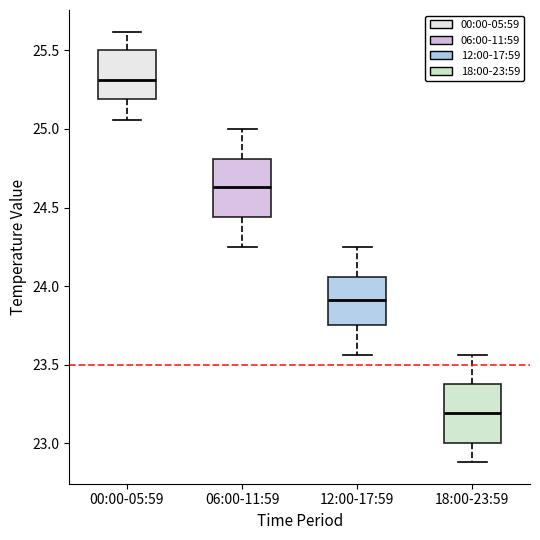

Where does the median line of the box for 00:00-05:59 sit on the y-axis? The values are not printed on the chart, so give them approximately, as read against the axis.

25.30